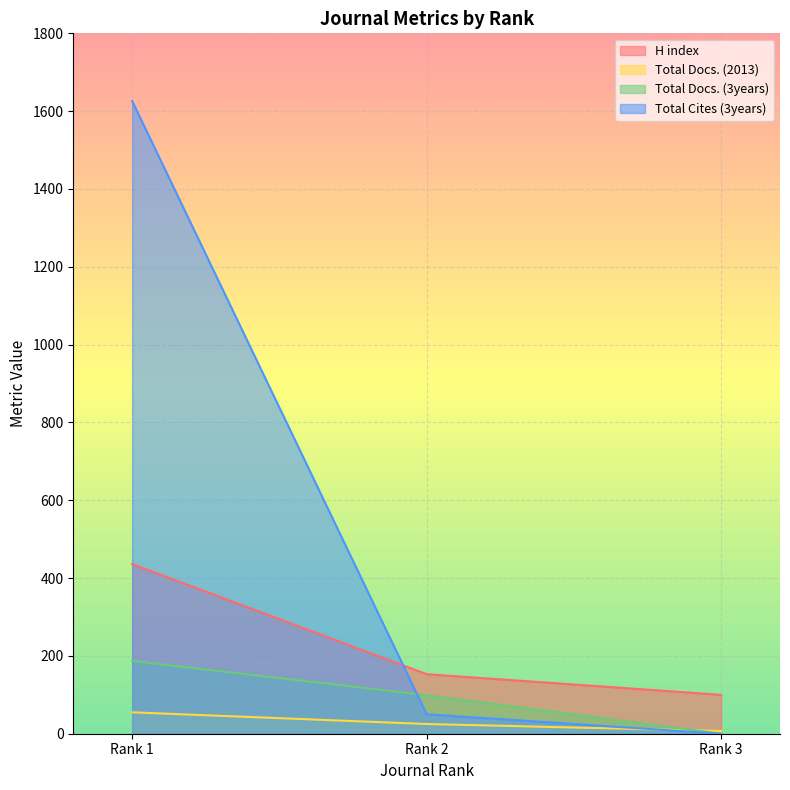

What is the average value of the Total Cites (3years) series?

559